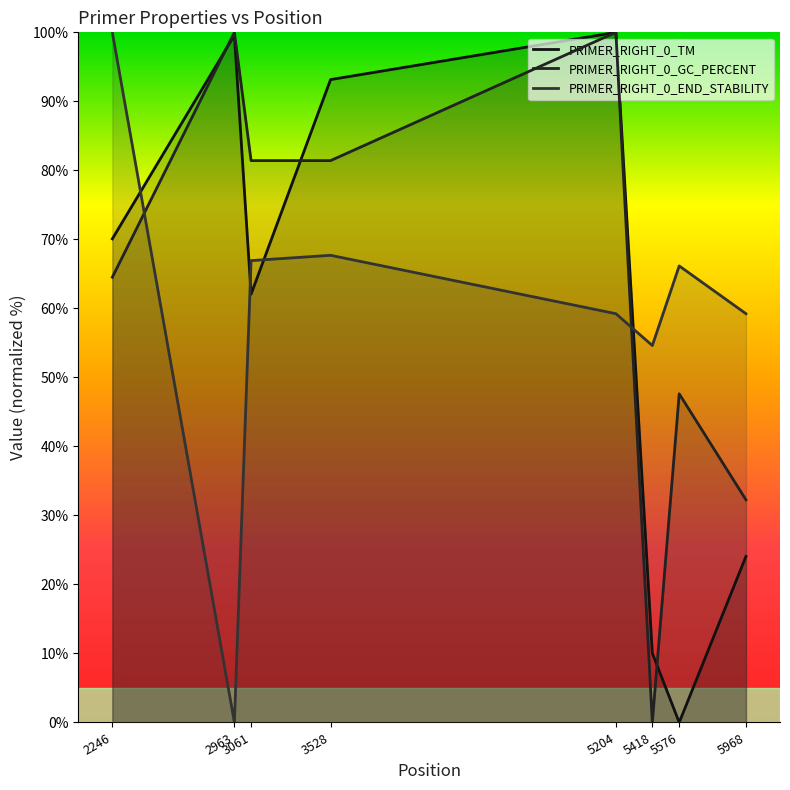

Where is the first local minimum for PRIMER_RIGHT_0_END_STABILITY?

2963